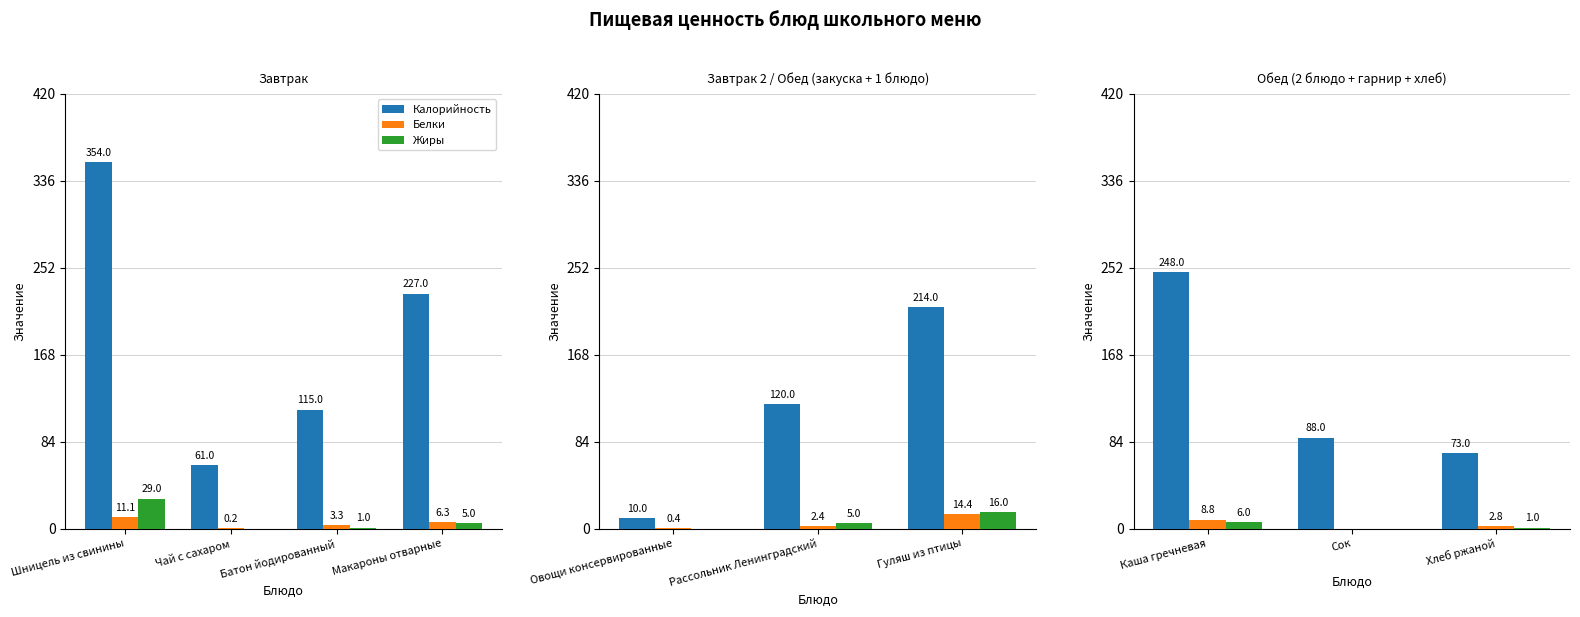

Does the chart contain stacked bars?

No